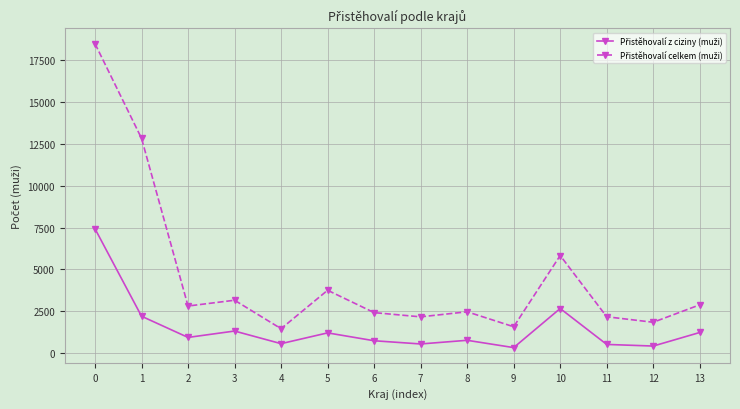

What is the greatest value displayed?

18506